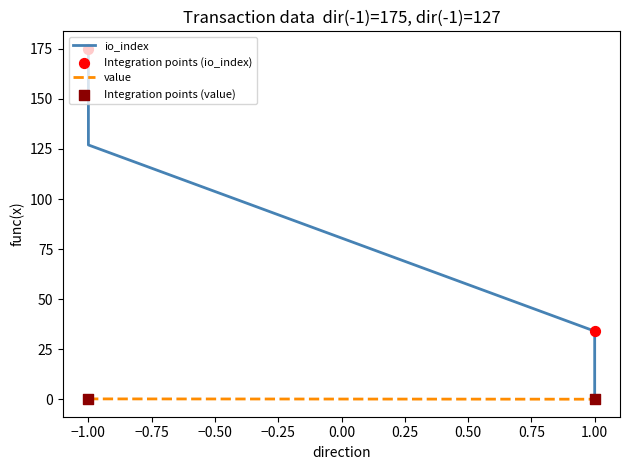

What is the total value across all series at -1?

175.0